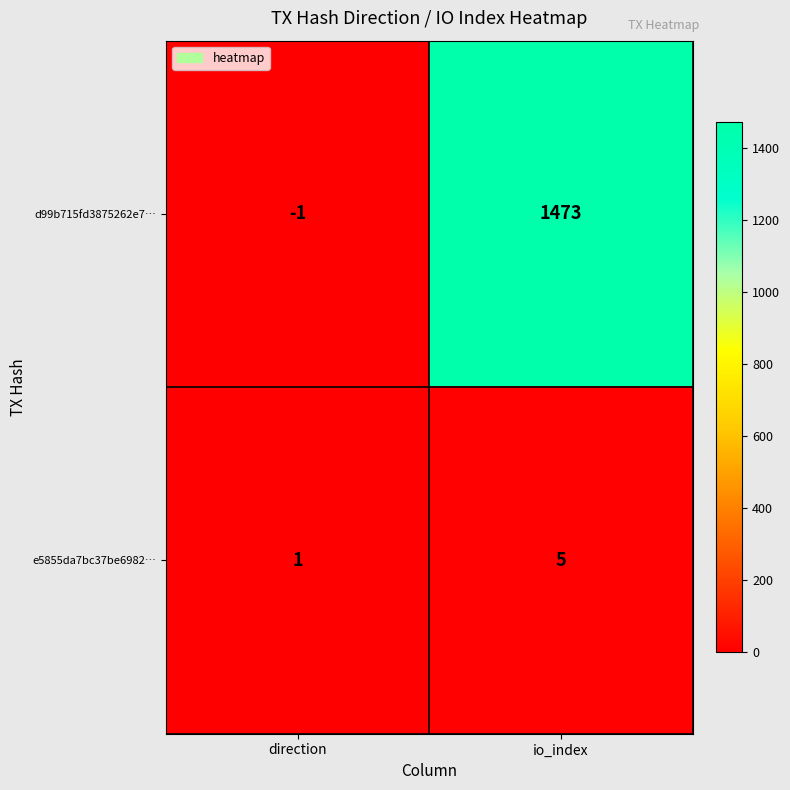

Reading right to left, transcribe all the data shown in this chart.

d99b715fd3875262e7…: io_index=1473	direction=-1
e5855da7bc37be6982…: io_index=5	direction=1